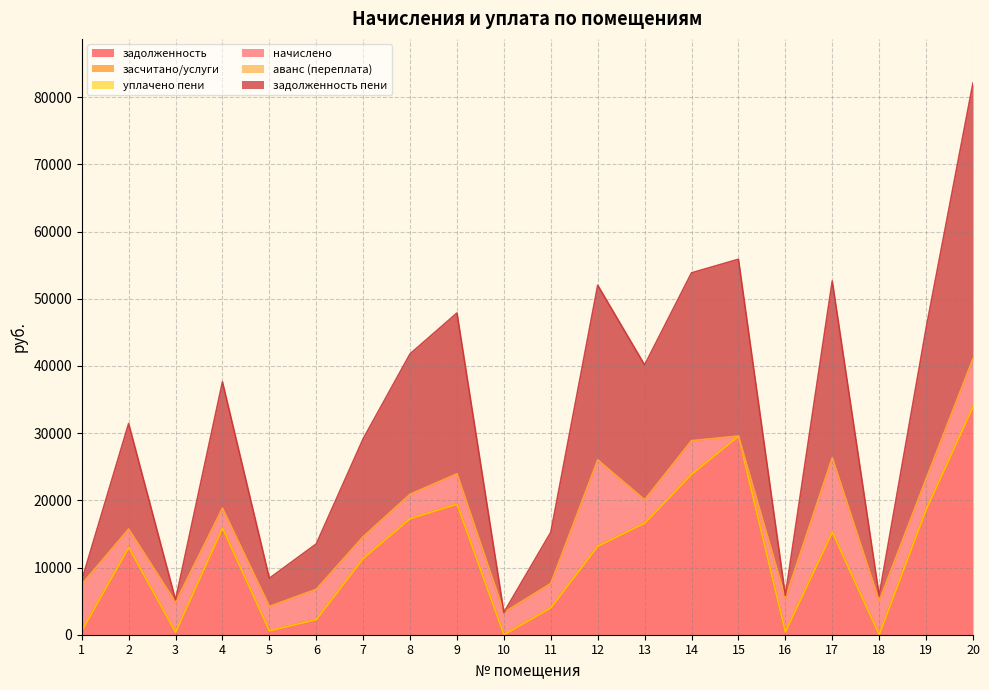

Between 7 and 20, which is larger?

20